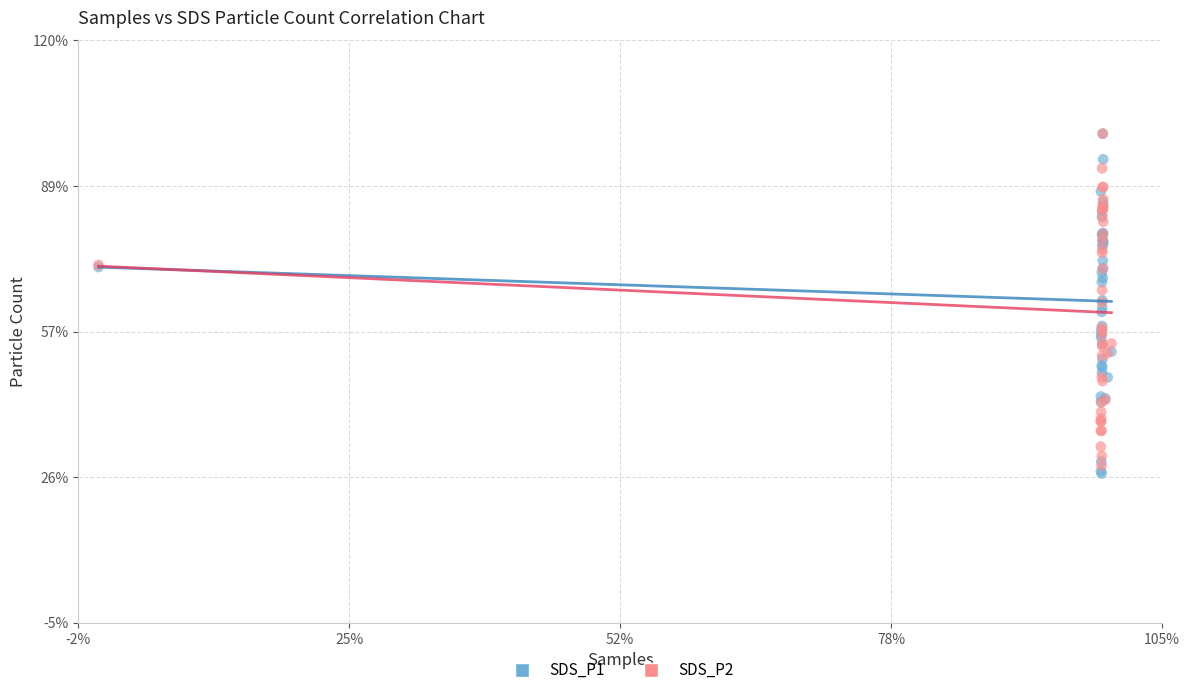

What are all the series names shown in the legend?

SDS_P1, SDS_P2